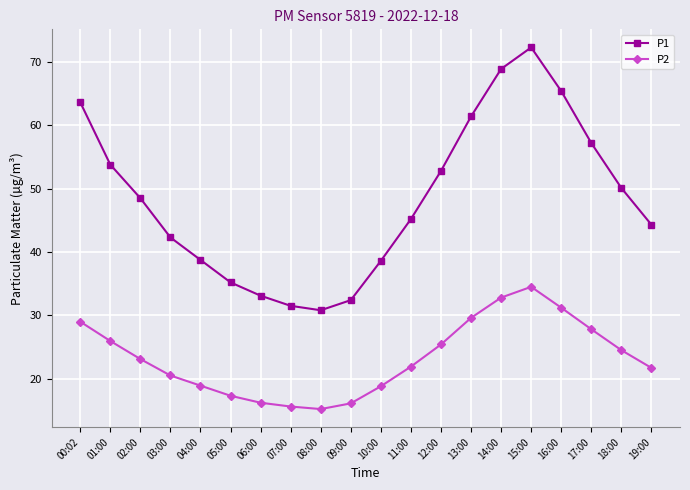

Which label corresponds to the largest value in the chart?

15:00